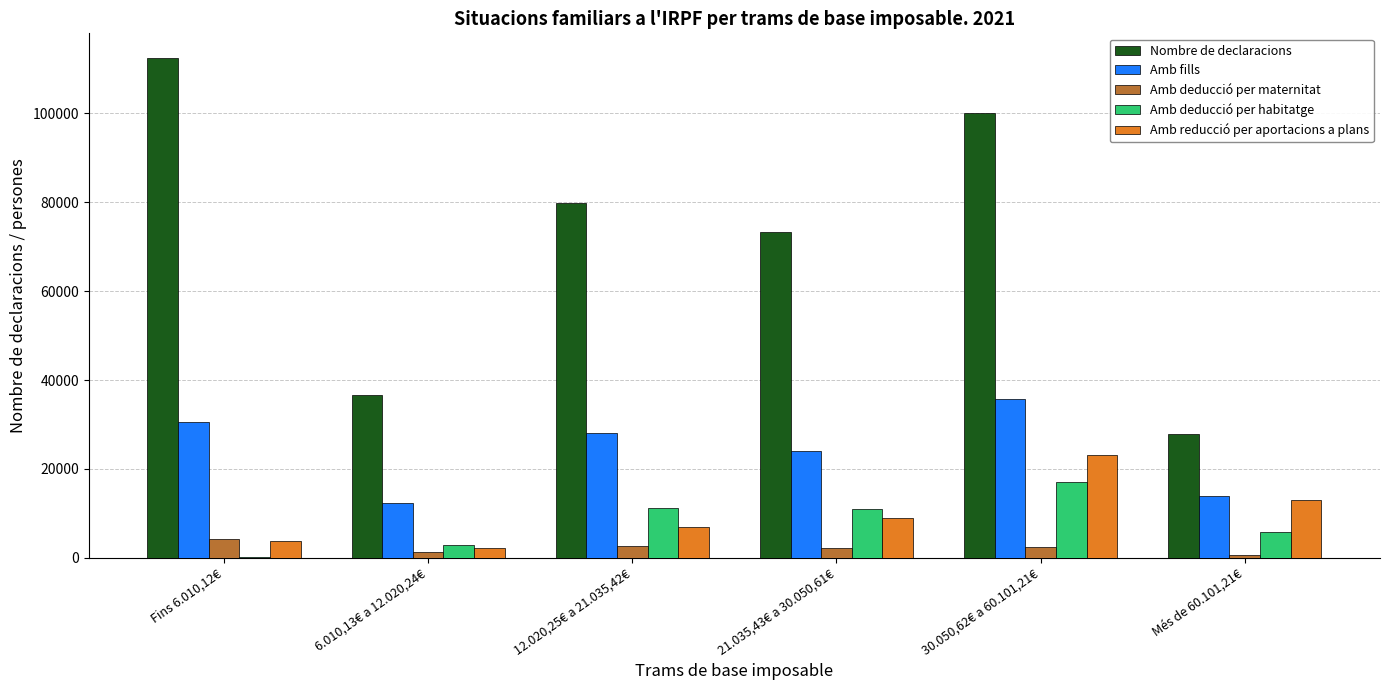

How many data points does each series have?

6